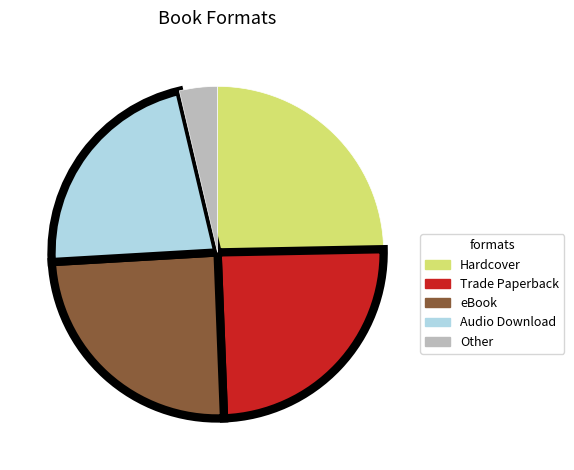

Does any single category account for the majority?

No